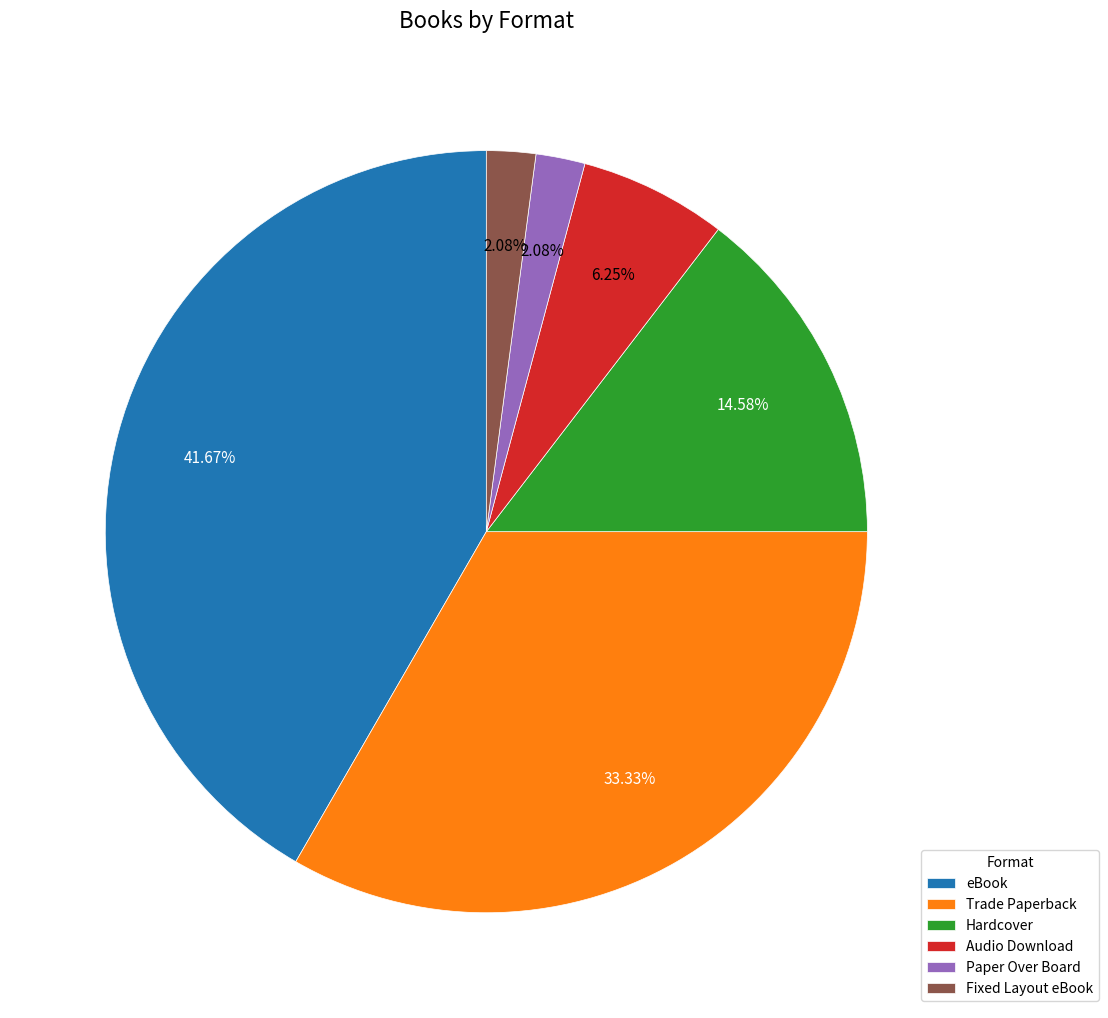

Count the number of slices in the pie.

6